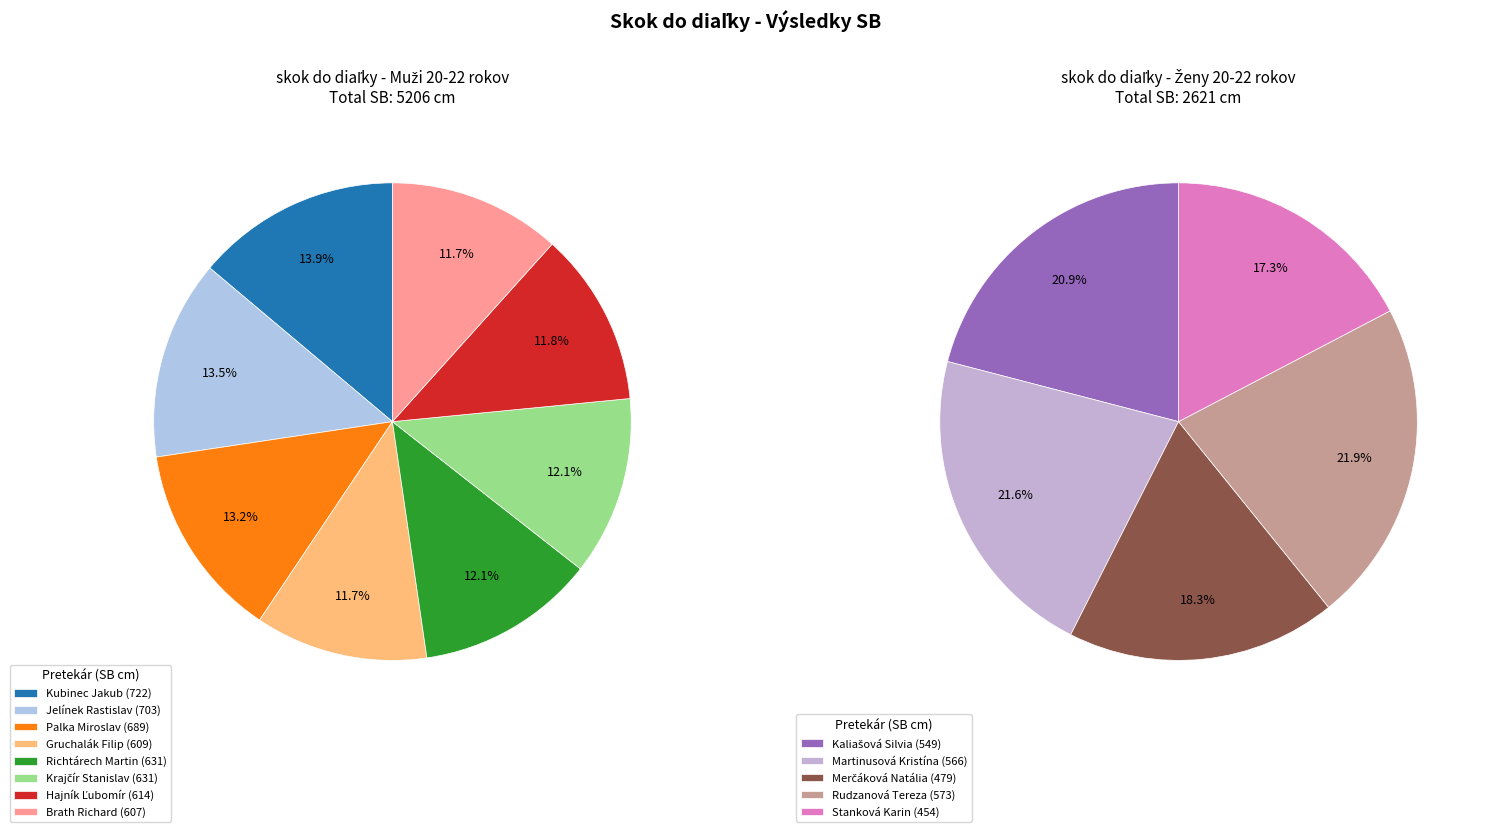

Is the sum of 0 and 6 greater than half?

No